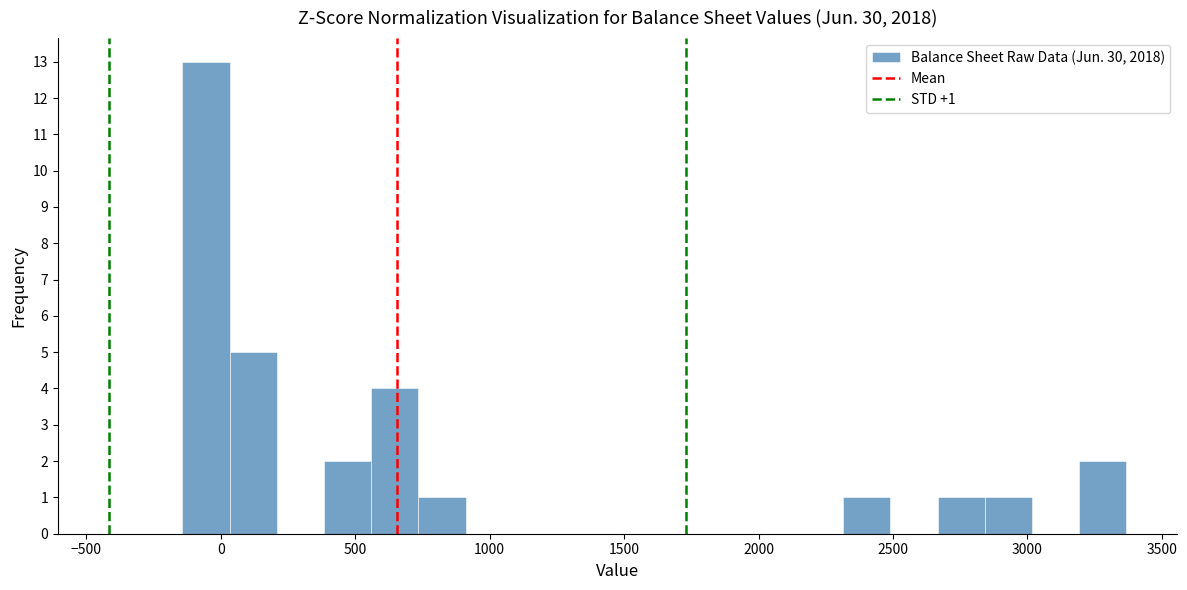

Read against the x-axis, roughly where is the centre of the tallest bar?

-50